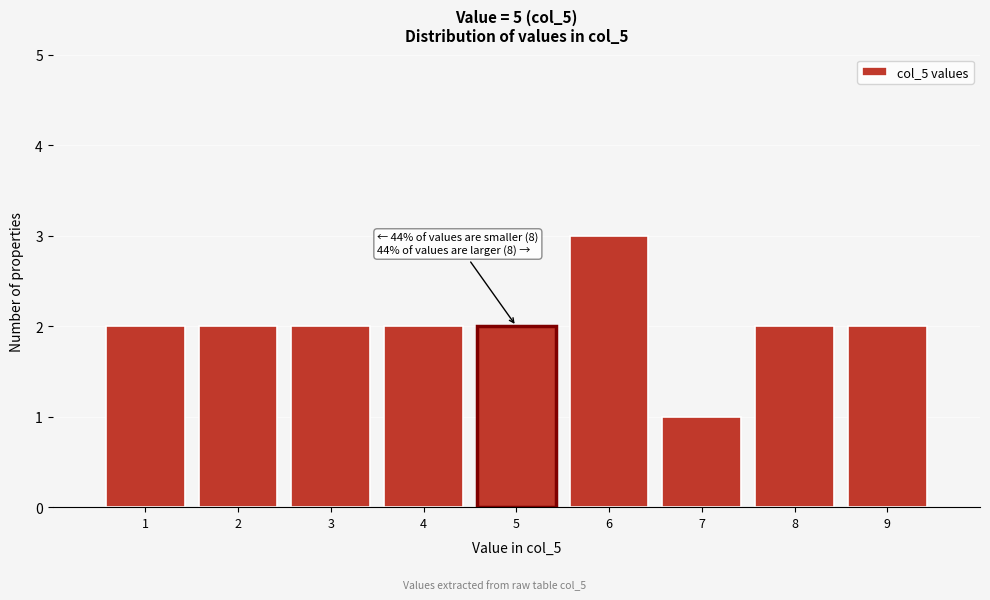

Which range on the x-axis has the tallest bar?

5.5 to 6.5